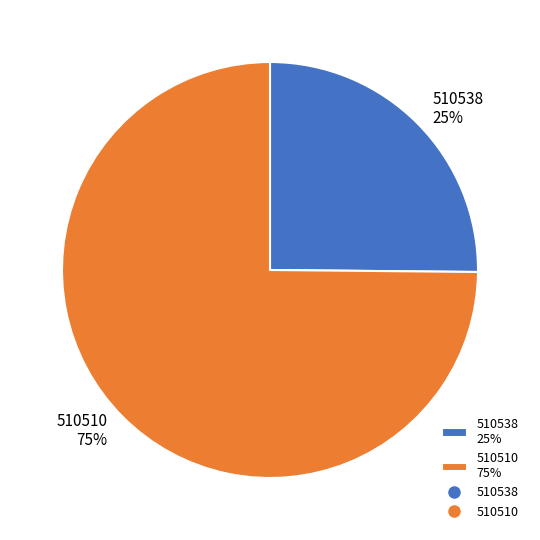

To the nearest percent, what is the difference between the largest and smallest slice percentages?

50%